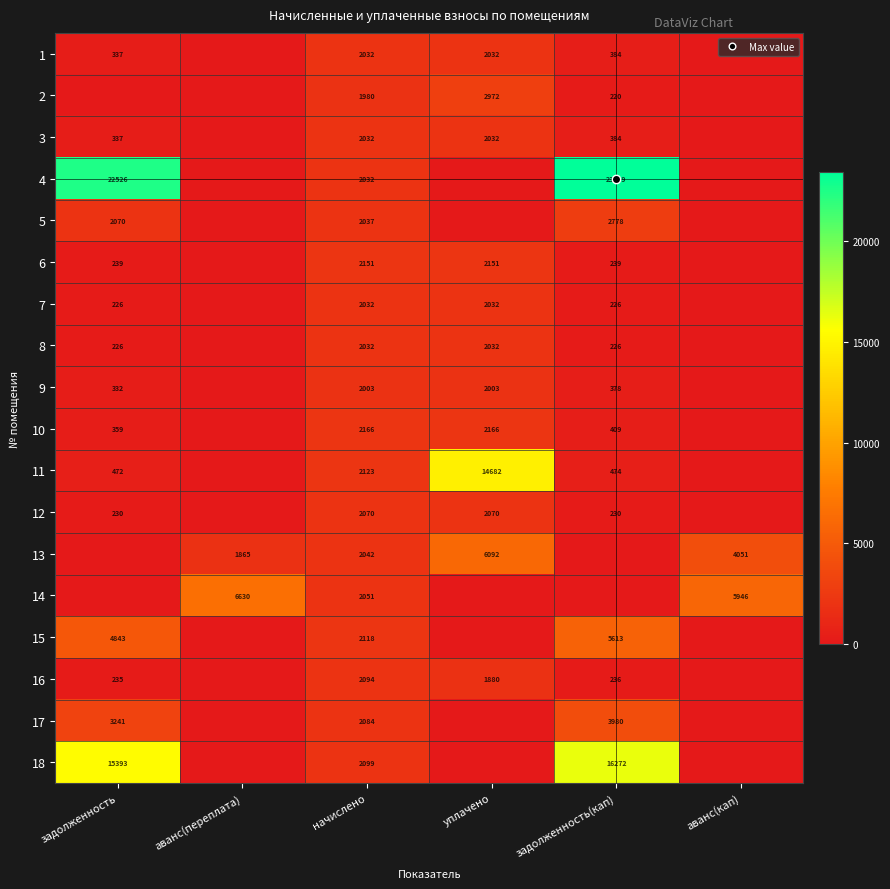

What is the sum of all 13 values?

14049.8